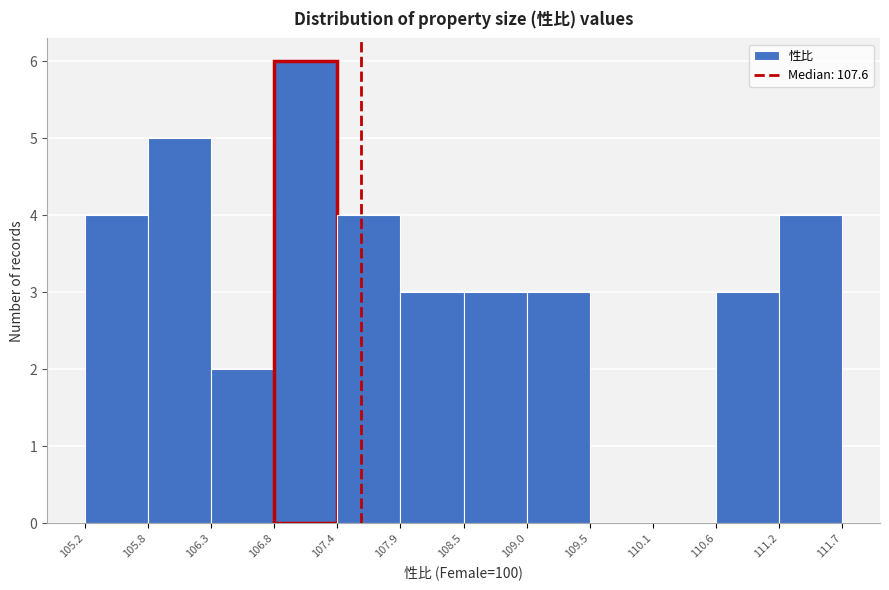

Which range on the x-axis has the tallest bar?

106.8 to 107.4